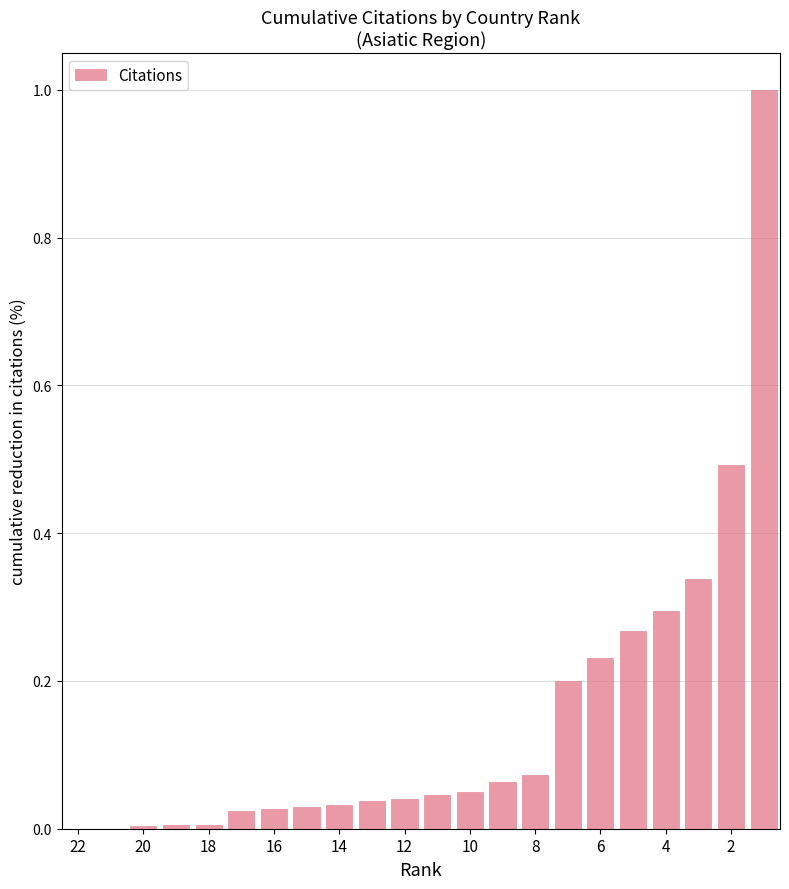

What is the maximum value shown in the chart?

1.0